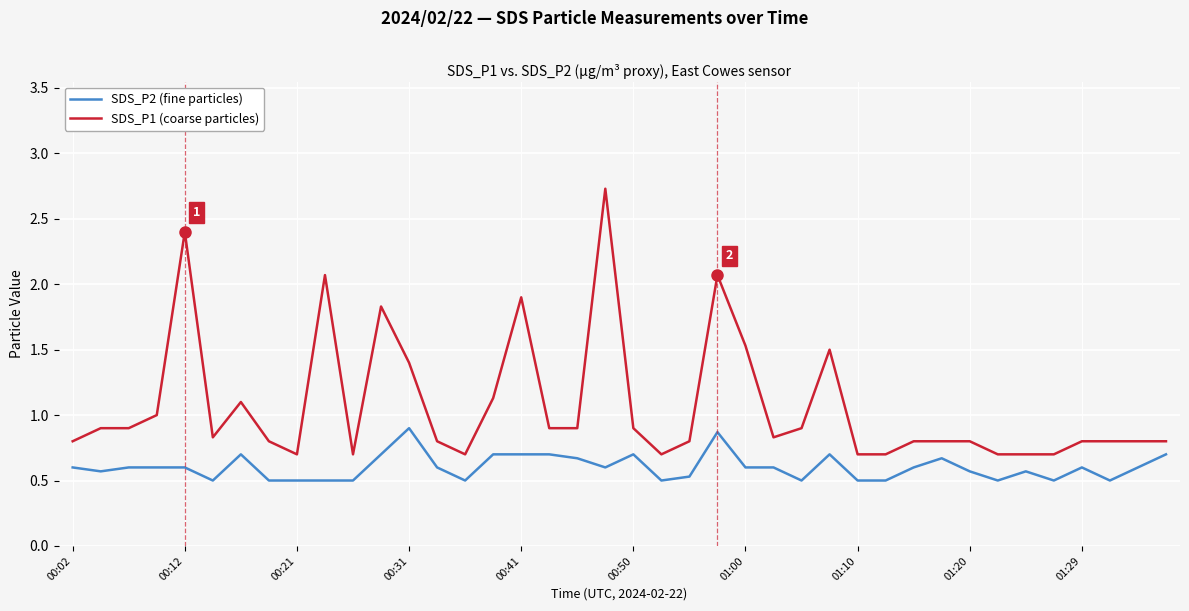

True or false: SDS_P1 (coarse particles) and SDS_P2 (fine particles) cross at least once.

False